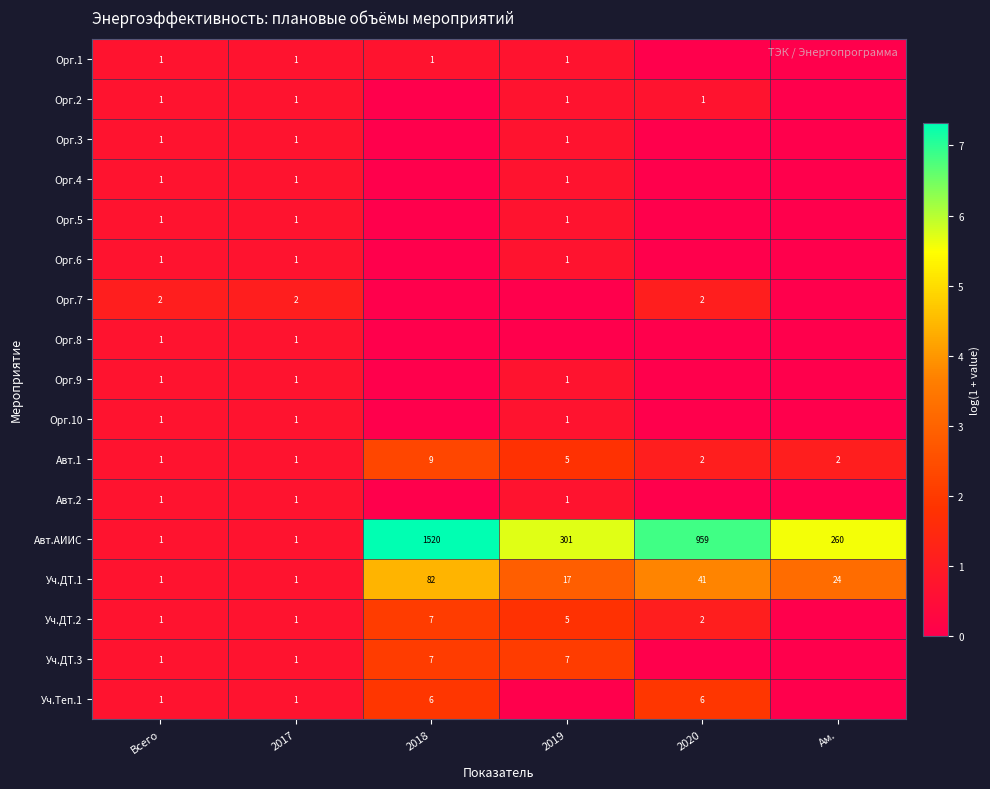

The Уч.ДТ.1 series shows 82 at 2018. True or false?

True